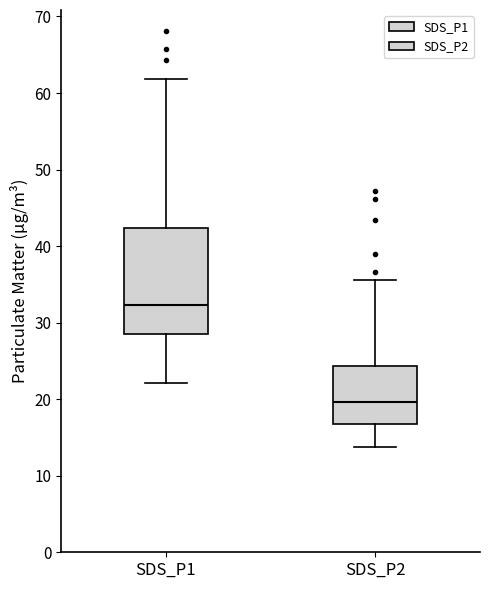

Which box has the lowest median line?

SDS_P2